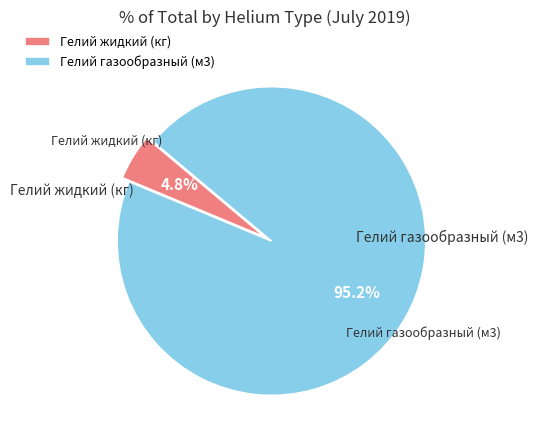

Which slice is the smallest?

Гелий жидкий (кг)